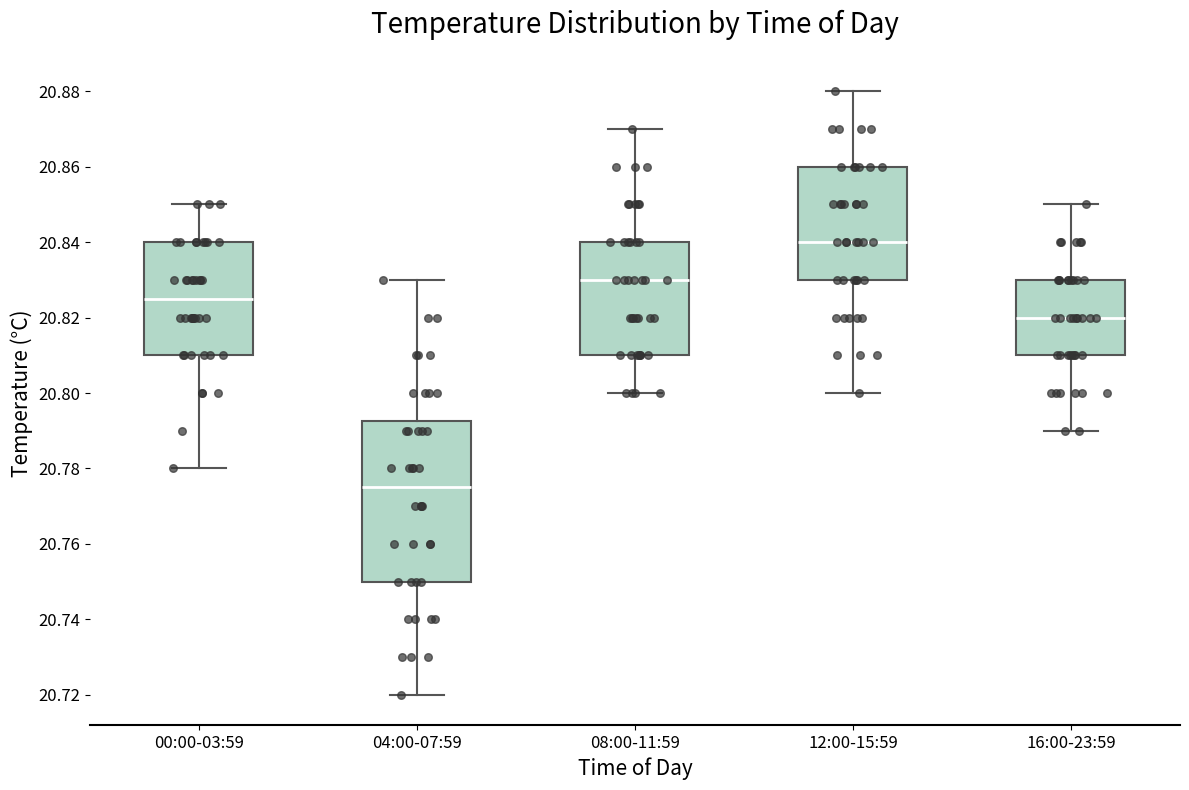

Which box has the highest median line?

12:00-15:59